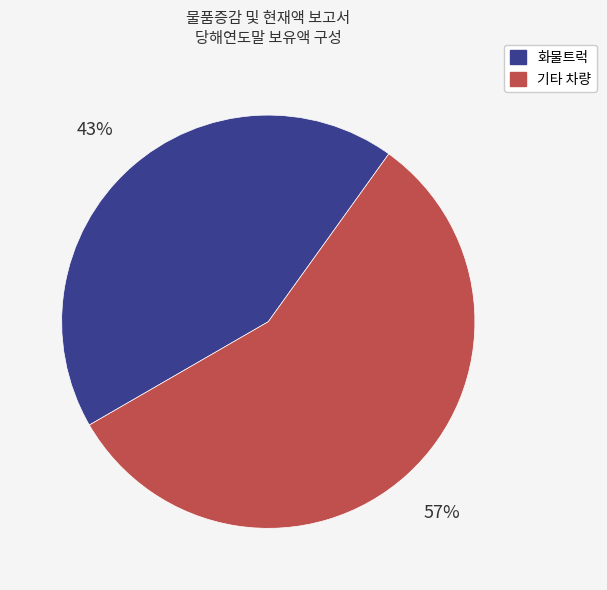

To the nearest percent, what is the average slice percentage?

50%